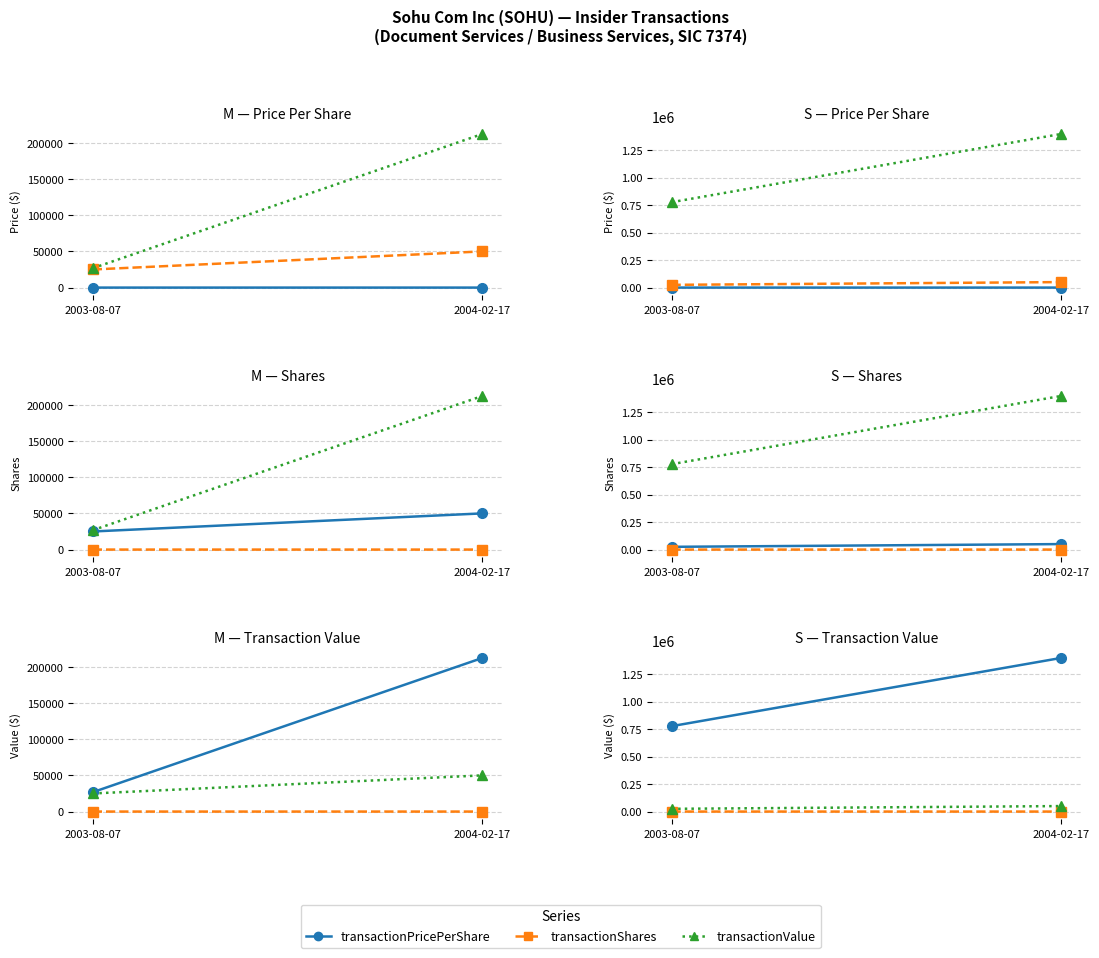

Which has a higher value, 2004-02-17 or 2003-08-07?

2004-02-17